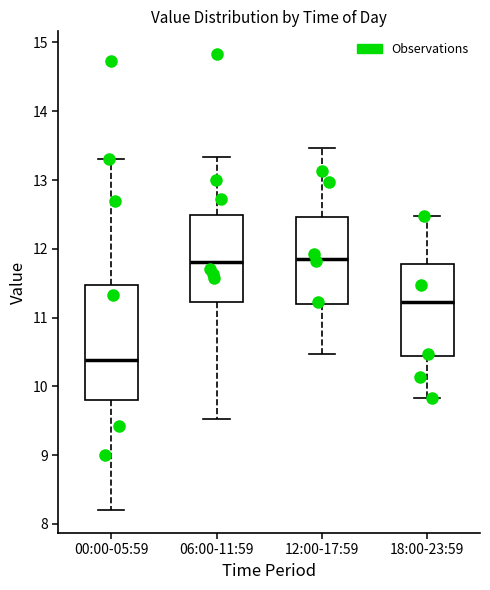

Which box is the tallest, from its lower edge to its upper edge?

00:00-05:59